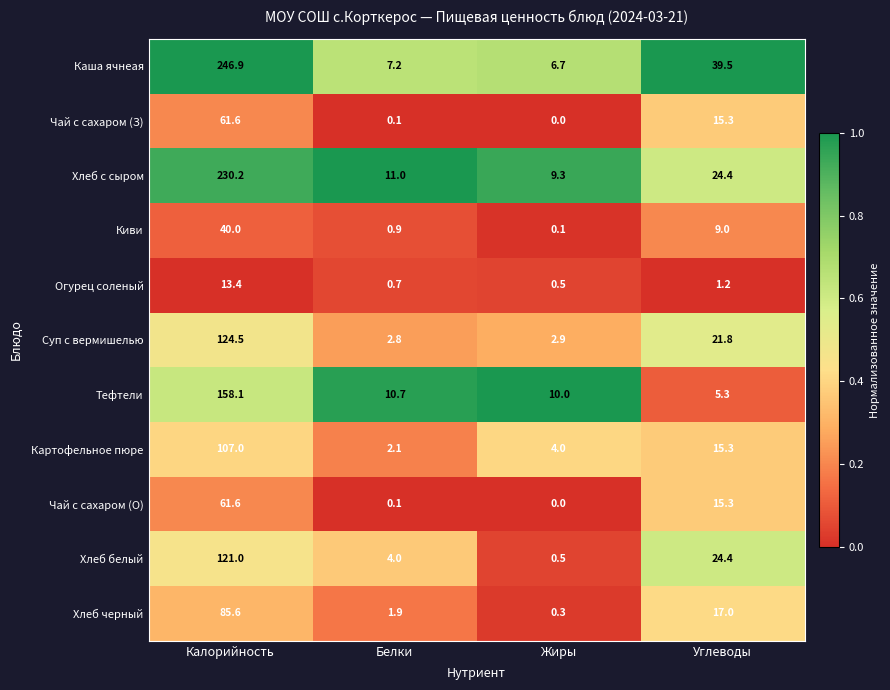

List the labels in order of Суп с вермишелью value, largest first.

Калорийность, Углеводы, Жиры, Белки